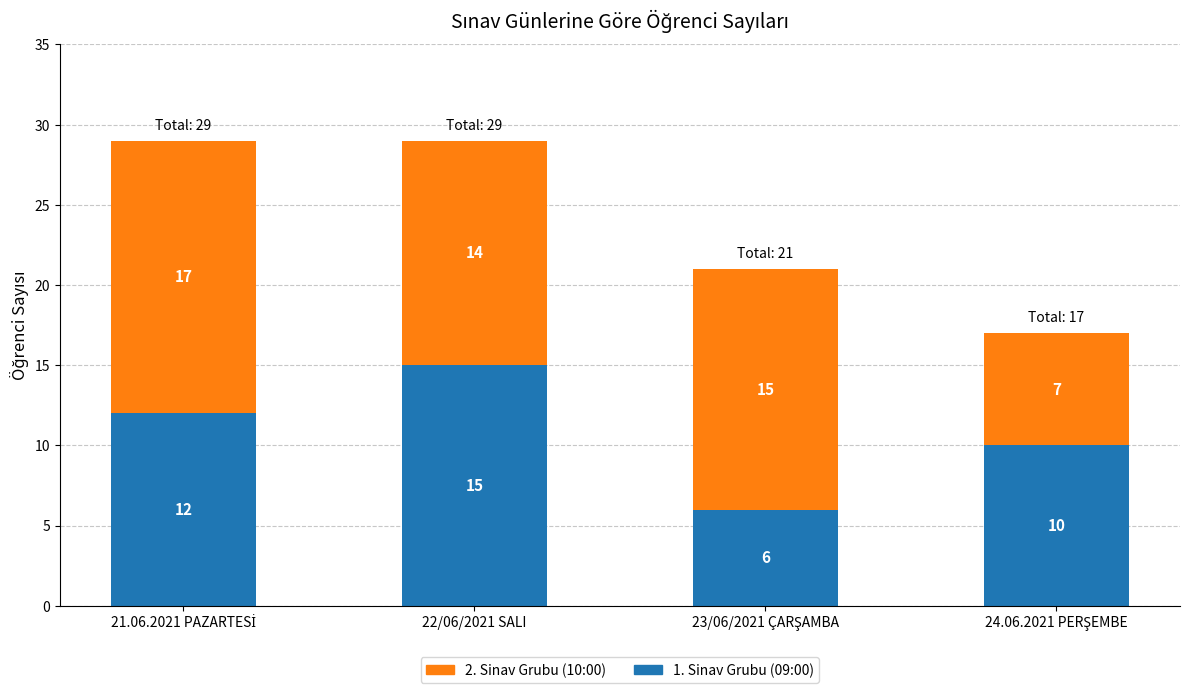

Are the bars horizontal?

No